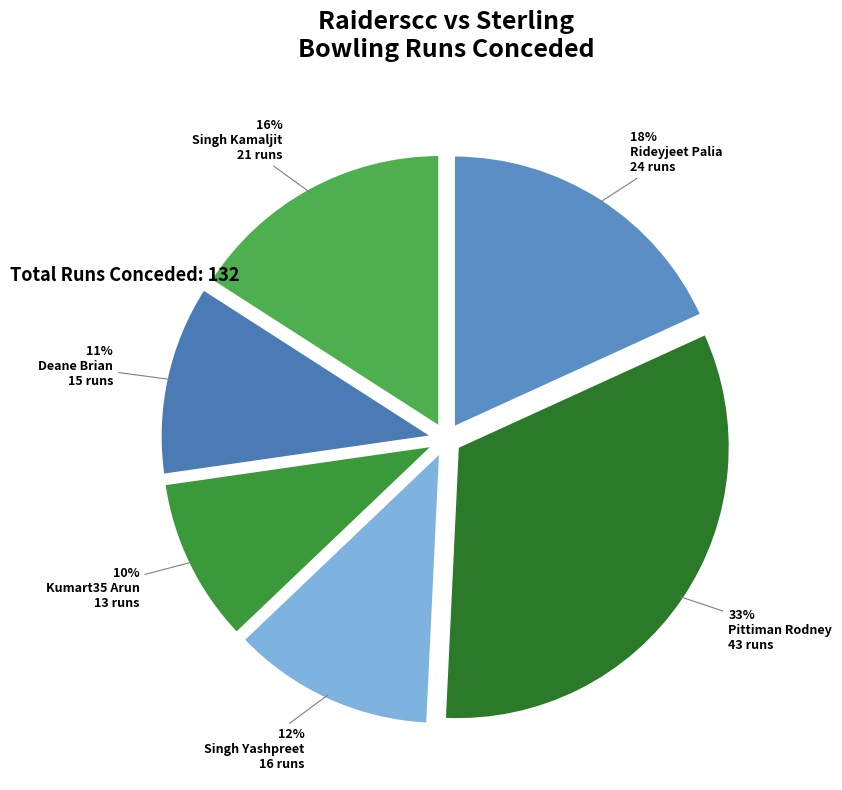

Rank the categories by value from lowest to highest.

Kumart35 Arun, Deane Brian, Singh Yashpreet, Singh Kamaljit, Rideyjeet Palia, Pittiman Rodney